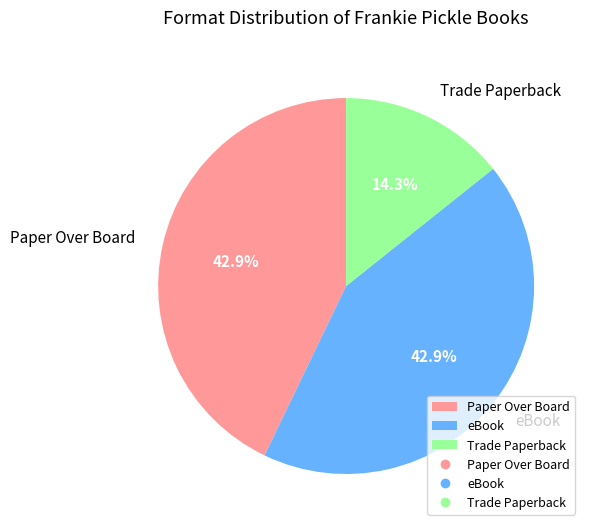

Is there any slice that represents more than half of the pie?

No